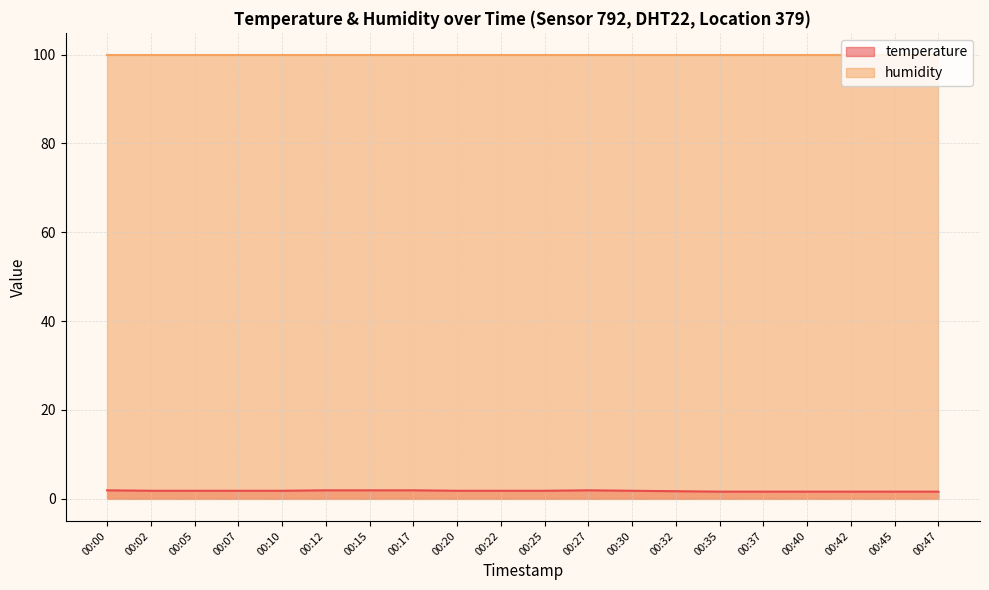

Reading left to right, list all the values displayed in this chart.

1.9	1.8	1.8	1.8	1.8	1.9	1.9	1.9	1.8	1.8	1.8	1.9	1.8	1.7	1.6	1.6	1.6	1.6	1.6	1.6